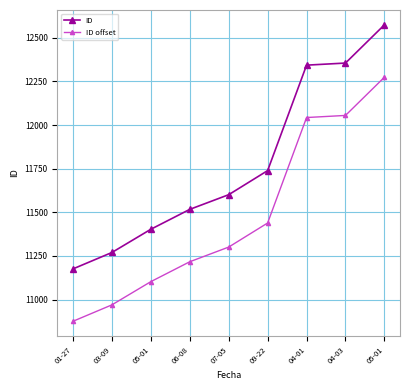

Which has a higher value, 04-01 or 05-01?

05-01